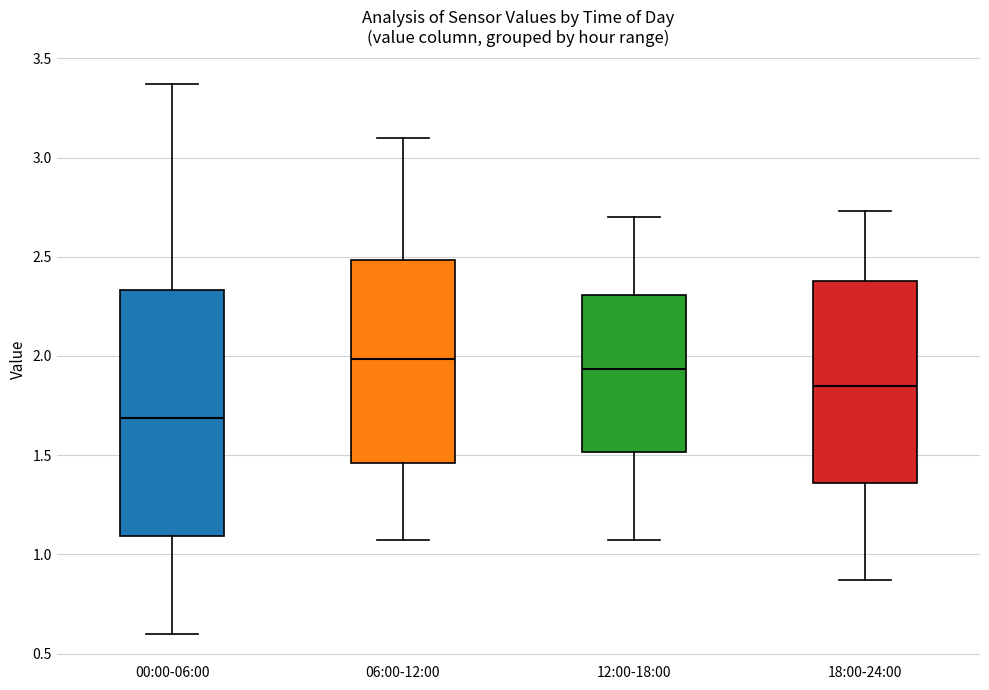

Reading left to right, read every box against the y-axis: the position of its median line, the range the box covers, and the ends of its whiskers. The values are not printed on the chart, so give them approximately, as read against the axis.

00:00-06:00: median 1.70, box 1.10 to 2.35, whiskers 0.60 to 3.35
06:00-12:00: median 2.00, box 1.45 to 2.50, whiskers 1.05 to 3.10
12:00-18:00: median 1.95, box 1.50 to 2.30, whiskers 1.05 to 2.70
18:00-24:00: median 1.85, box 1.35 to 2.40, whiskers 0.85 to 2.75